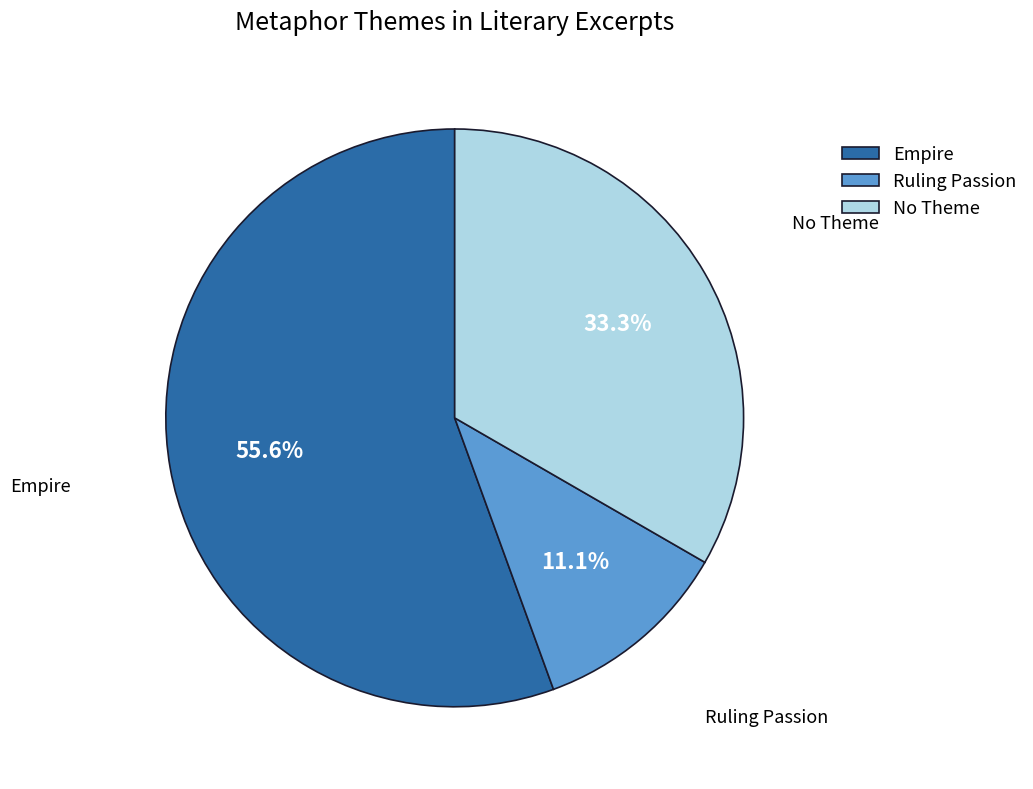

What is the largest slice in the pie chart?

Empire